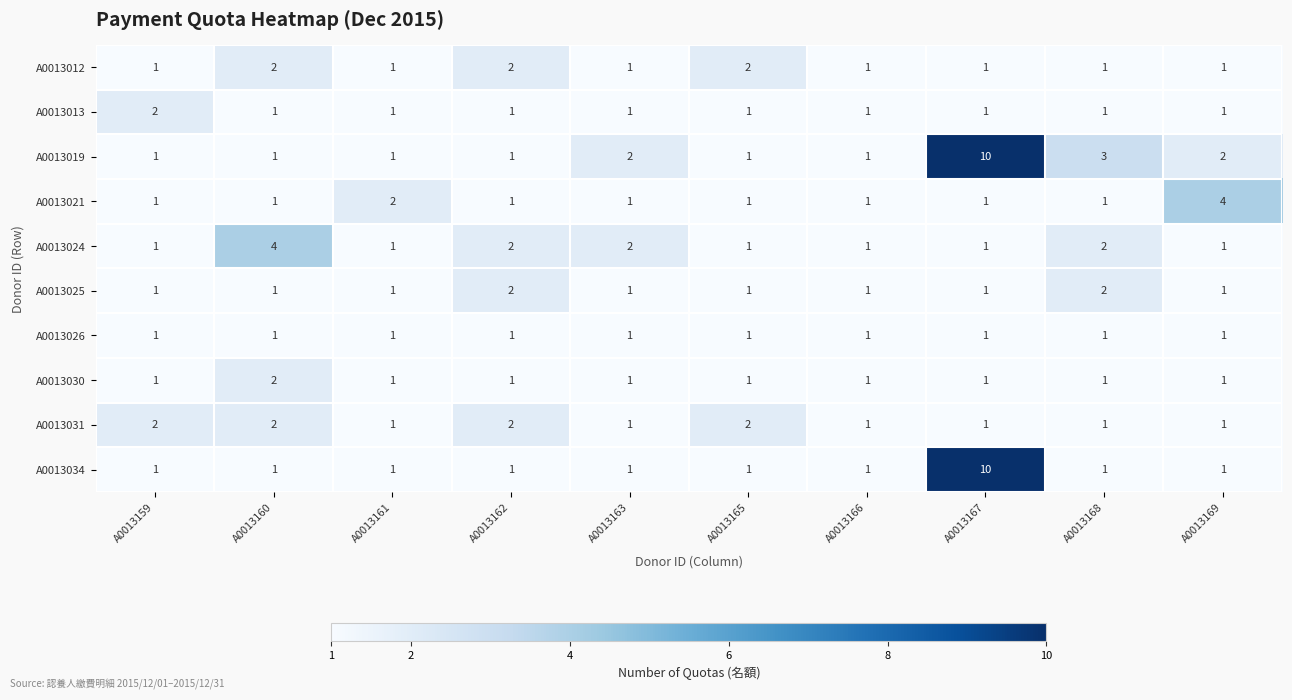

At which category is the sum across all series the highest?

A0013167